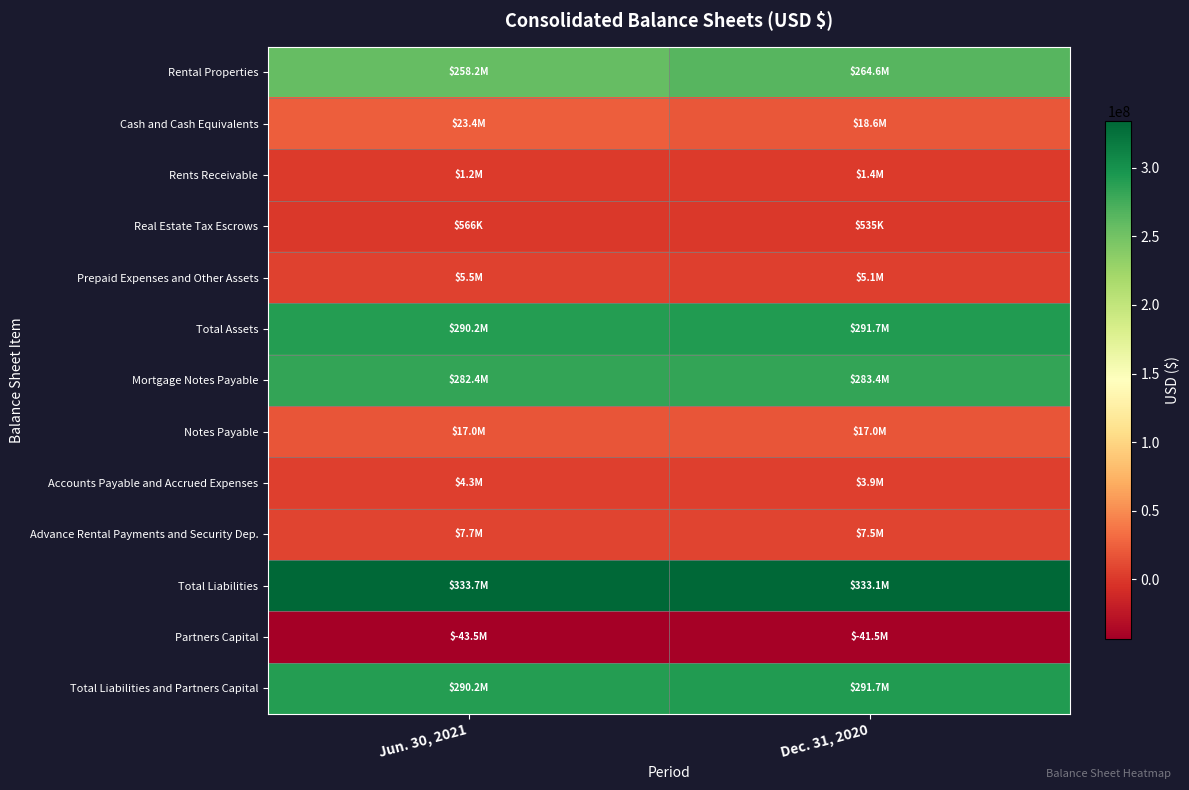

At Dec. 31, 2020, list the series in order from smallest to largest.

Partners Capital, Real Estate Tax Escrows, Rents Receivable, Accounts Payable and Accrued Expenses, Prepaid Expenses and Other Assets, Advance Rental Payments and Security Dep., Notes Payable, Cash and Cash Equivalents, Rental Properties, Mortgage Notes Payable, Total Assets, Total Liabilities and Partners Capital, Total Liabilities